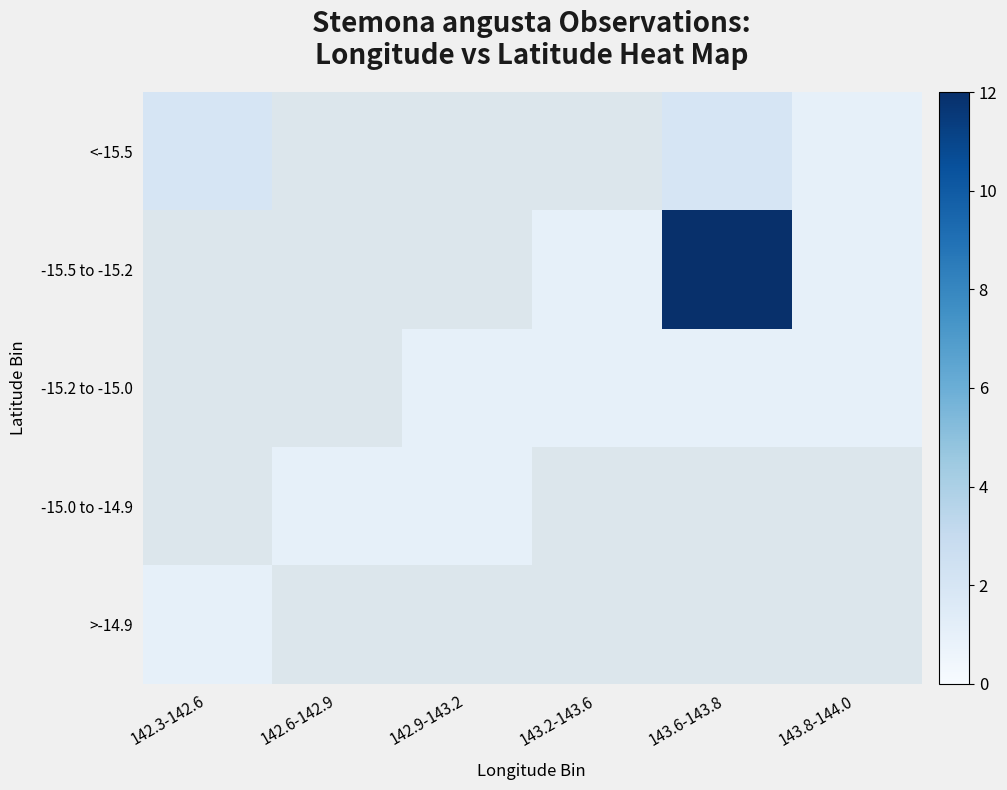

Is it true that -15.5 to -15.2 equals 1 at 143.2-143.6?

True